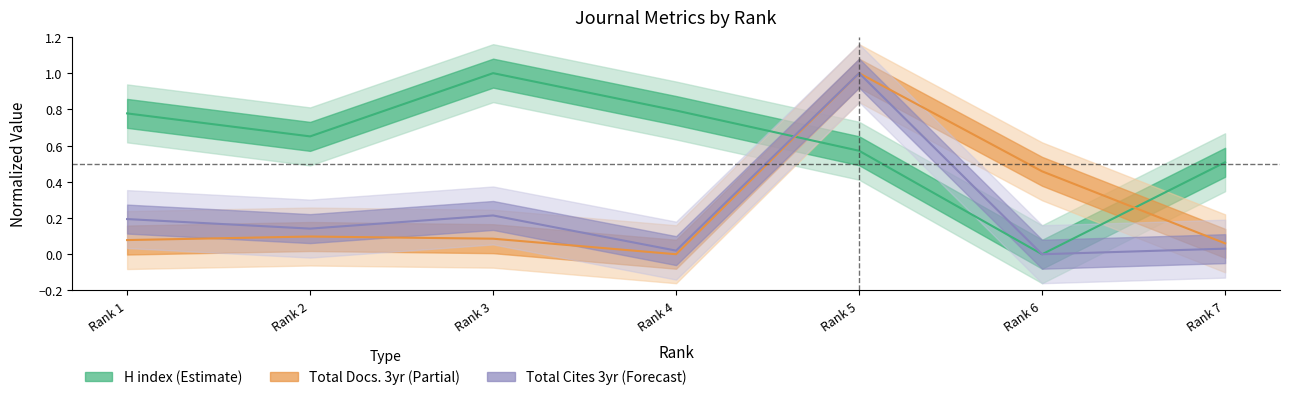

True or false: Total Cites (3years) and Total Docs. (3years) cross at least once.

False